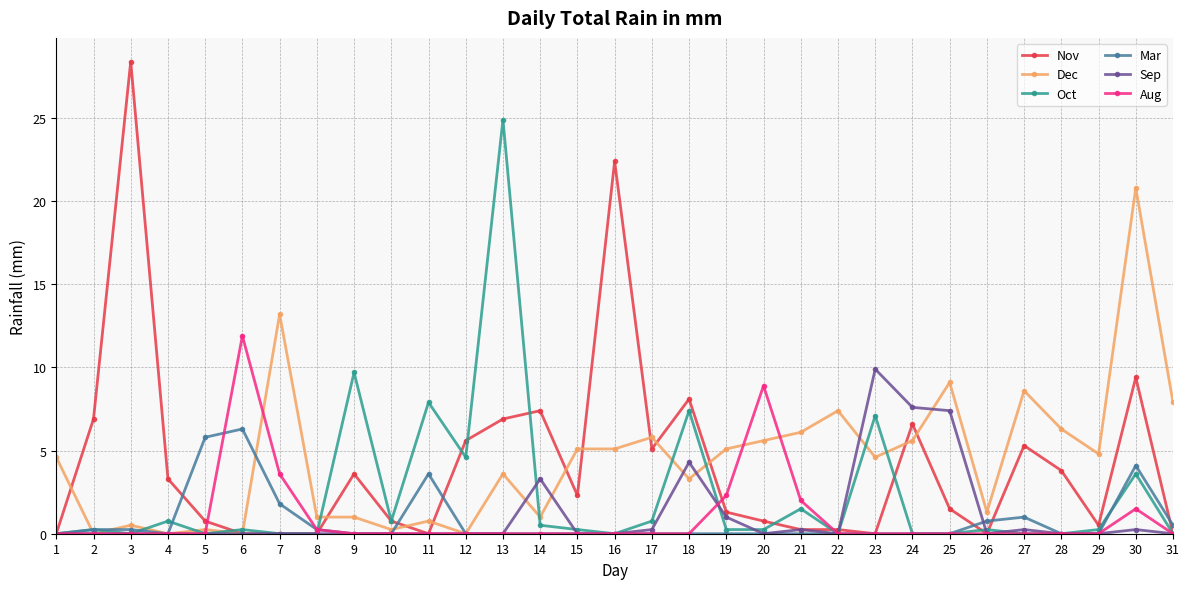

True or false: Oct and Dec intersect in this chart.

True